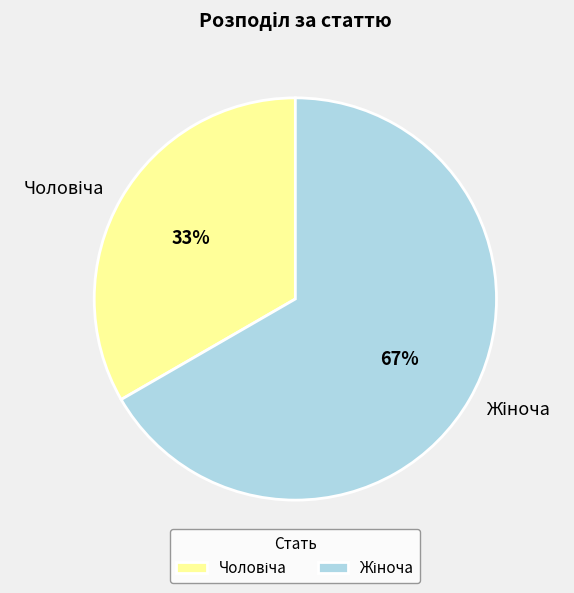

To the nearest percent, what is the average slice percentage?

50%